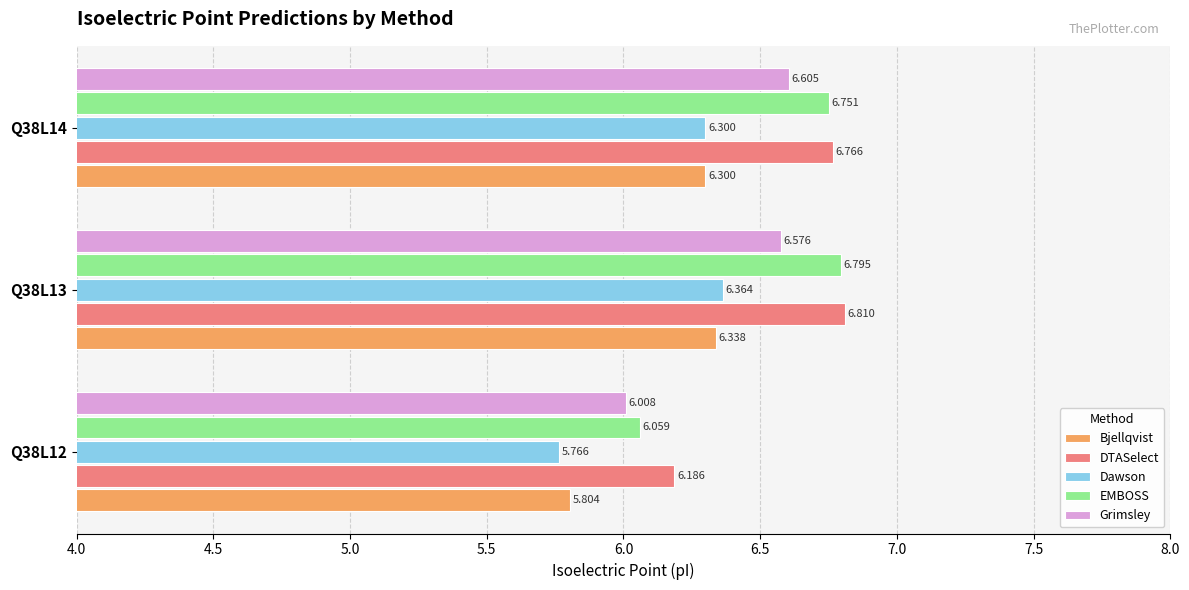

Which series has the largest total across all categories?

DTASelect